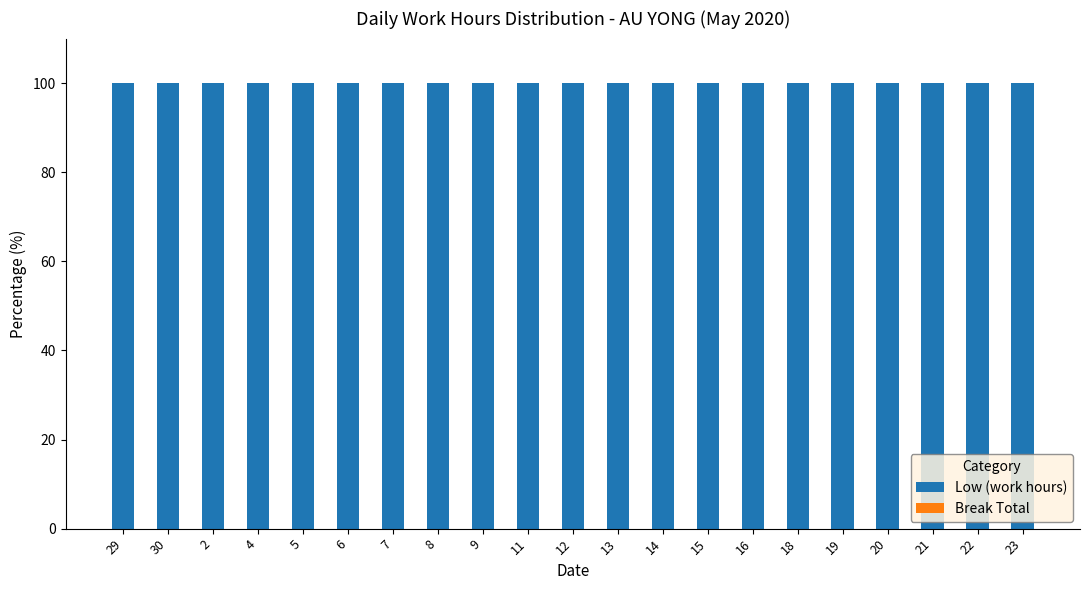

Reading right to left, extract all data points from this chart.

Low (work hours): 100	100	100	100	100	100	100	100	100	100	100	100	100	100	100	100	100	100	100	100	100
Break Total: 0	0	0	0	0	0	0	0	0	0	0	0	0	0	0	0	0	0	0	0	0